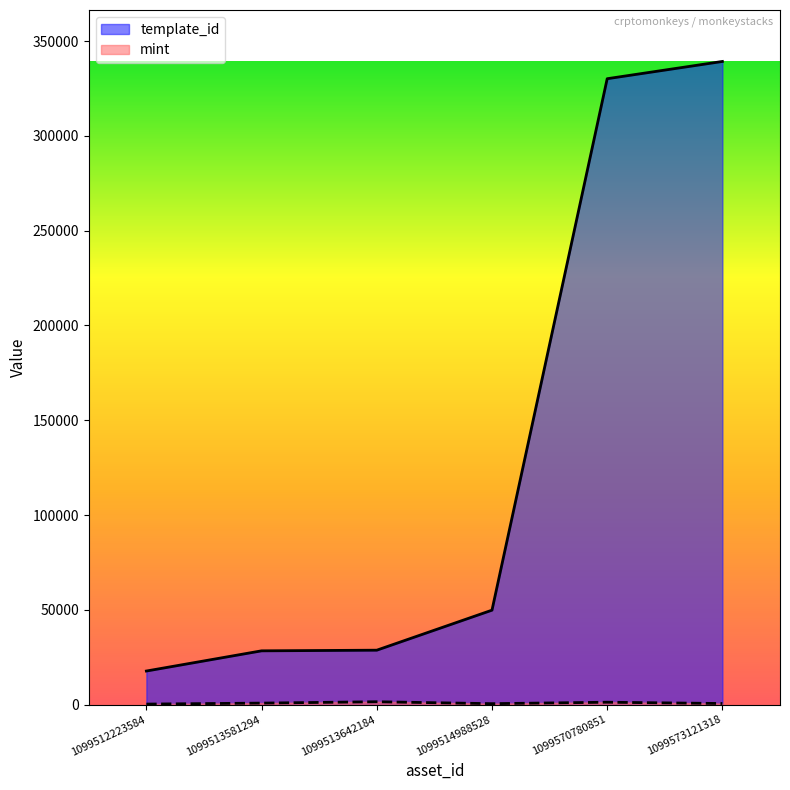

At which category is the sum across all series the highest?

1099573121318